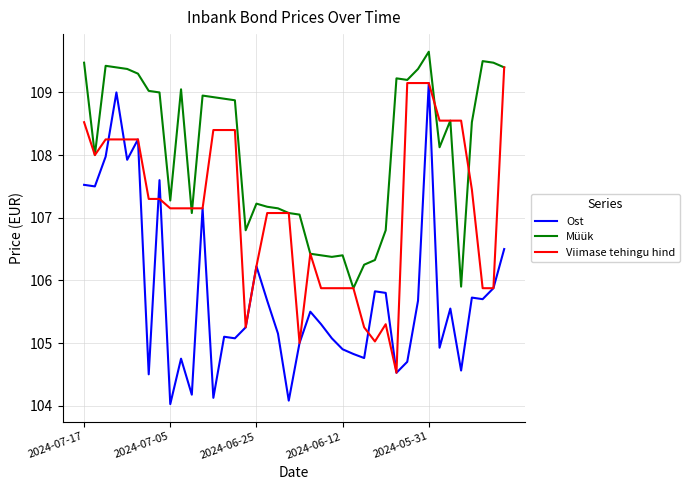

Does the chart display data point markers on the line(s)?

No